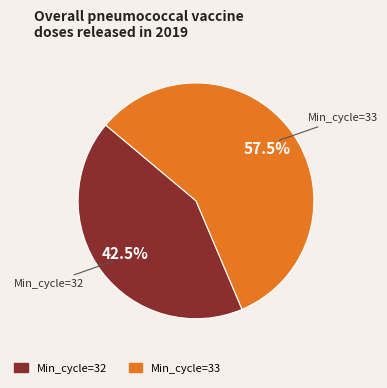

Count the number of slices in the pie.

2